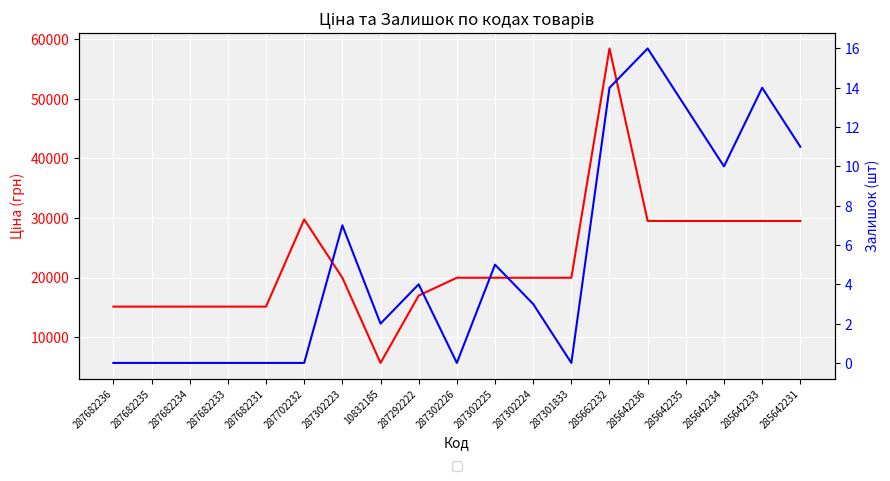

What is the sum of all Залишок values?

99.0